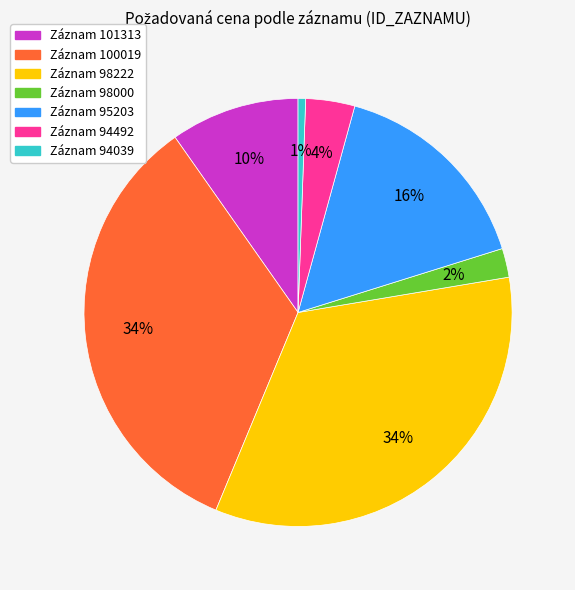

To the nearest percent, what is the average slice percentage?

14%